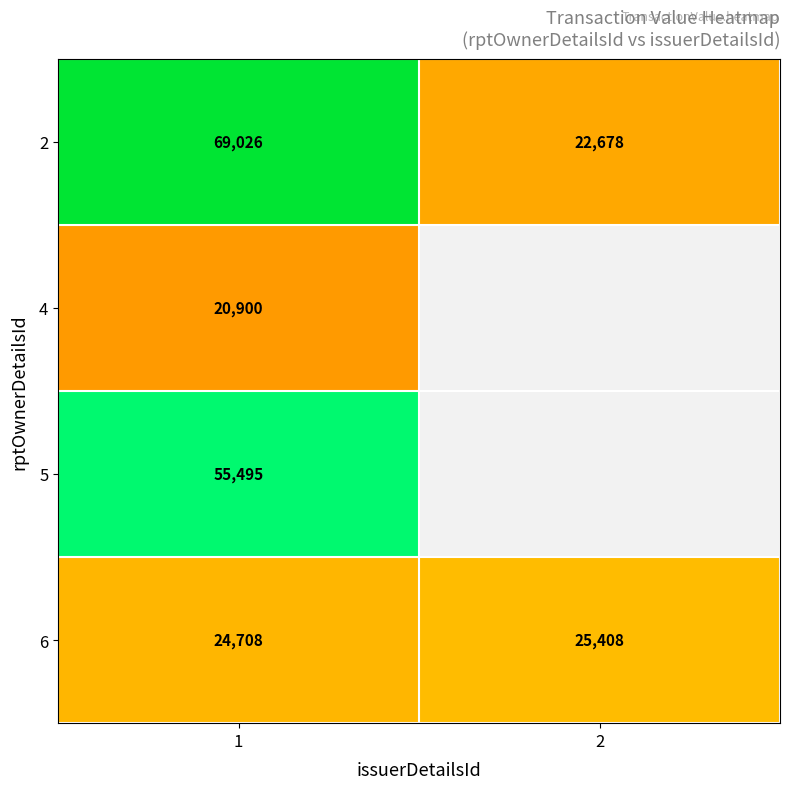

What is the average value of the 6 series?

25058